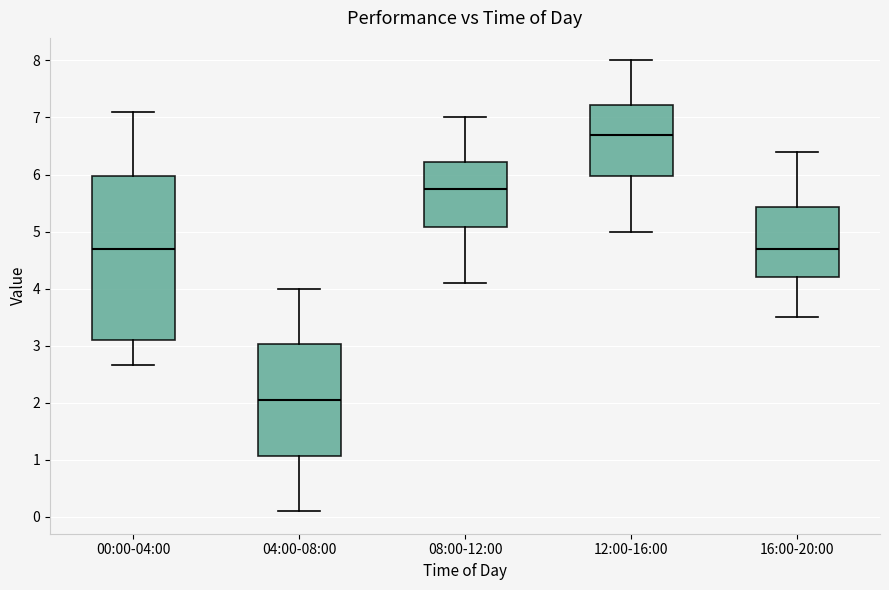

Reading left to right, read every box against the y-axis: the position of its median line, the range the box covers, and the ends of its whiskers. The values are not printed on the chart, so give them approximately, as read against the axis.

00:00-04:00: median 4.7, box 3.1 to 6.0, whiskers 2.7 to 7.1
04:00-08:00: median 2.1, box 1.1 to 3.0, whiskers 0.1 to 4.0
08:00-12:00: median 5.8, box 5.1 to 6.2, whiskers 4.1 to 7.0
12:00-16:00: median 6.7, box 6.0 to 7.2, whiskers 5.0 to 8.0
16:00-20:00: median 4.7, box 4.2 to 5.4, whiskers 3.5 to 6.4